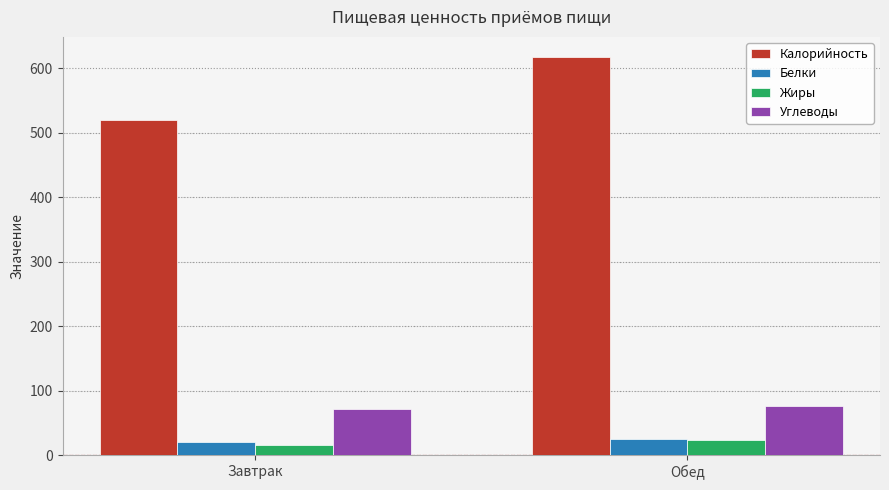

What is the label of the 1st bar from the right?

Обед